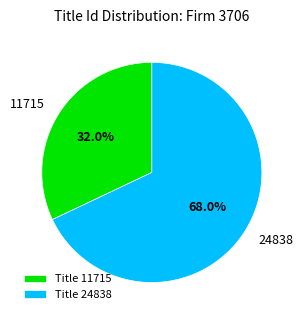

To the nearest percent, what is the difference between the largest and smallest slice percentages?

36%